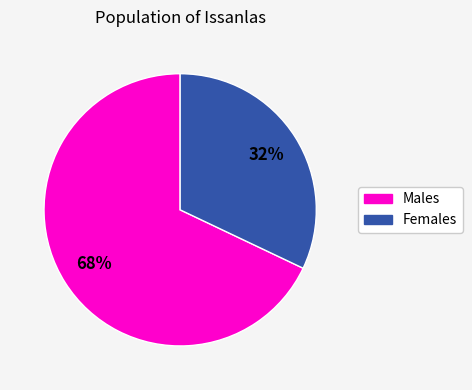

To the nearest percent, what is the average slice percentage?

50%